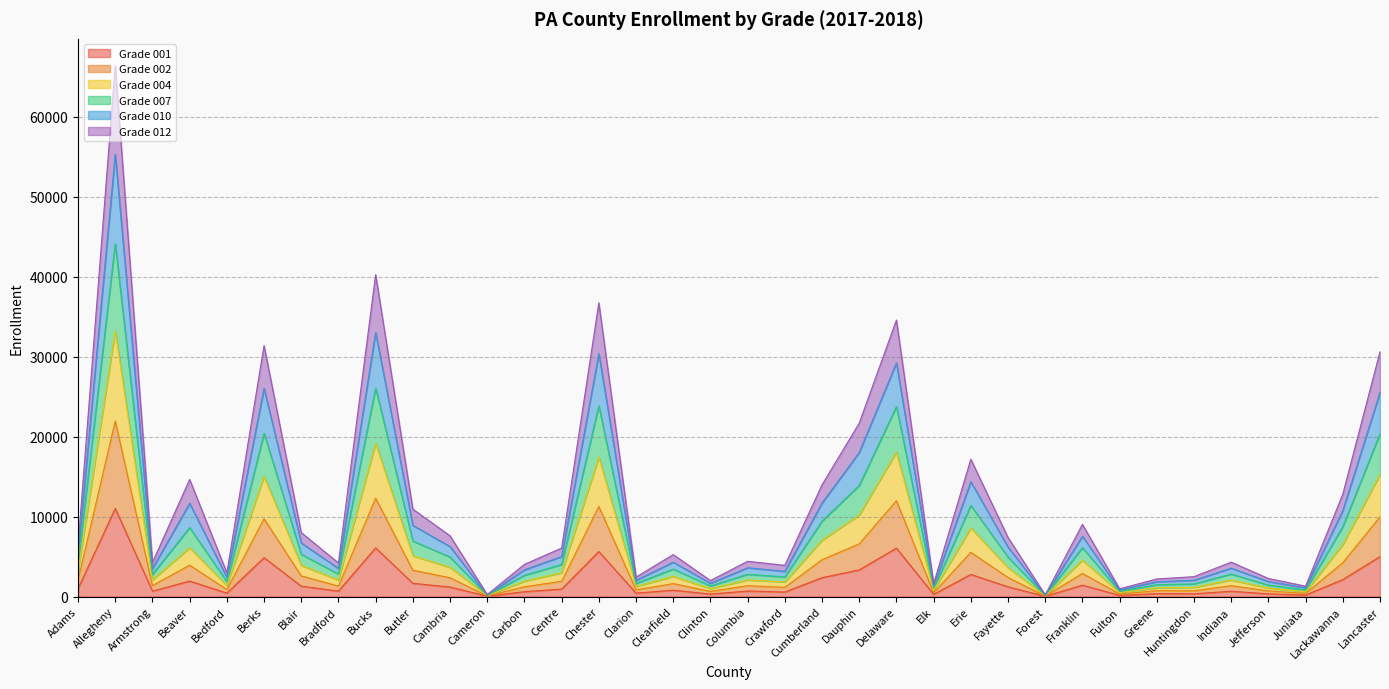

How many data points in 001 are less than 926?

18